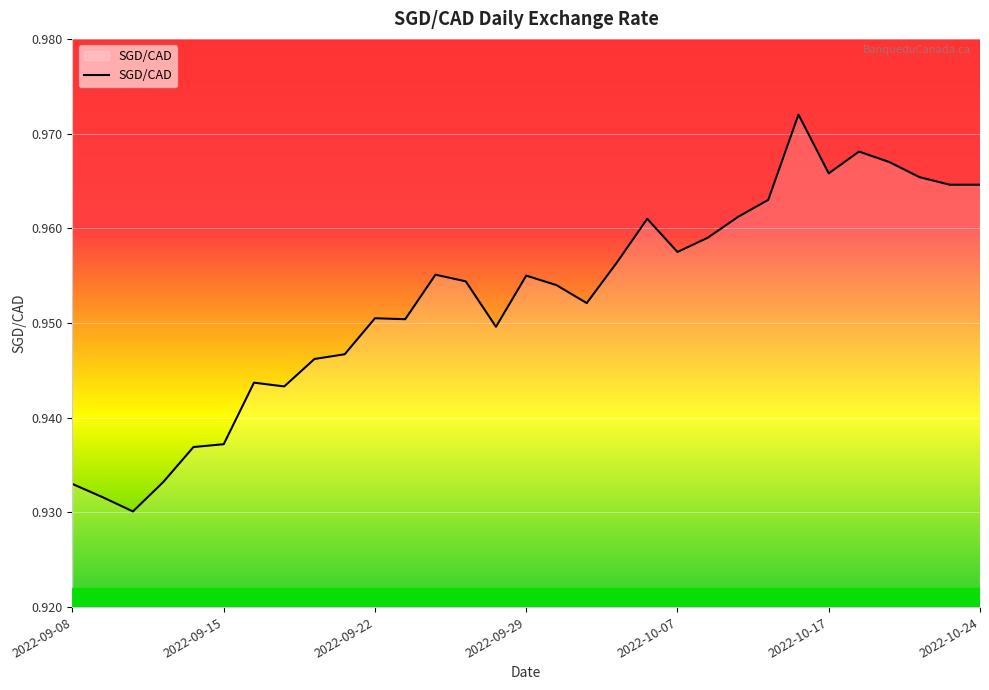

Is this an area chart (filled region under the line)?

Yes